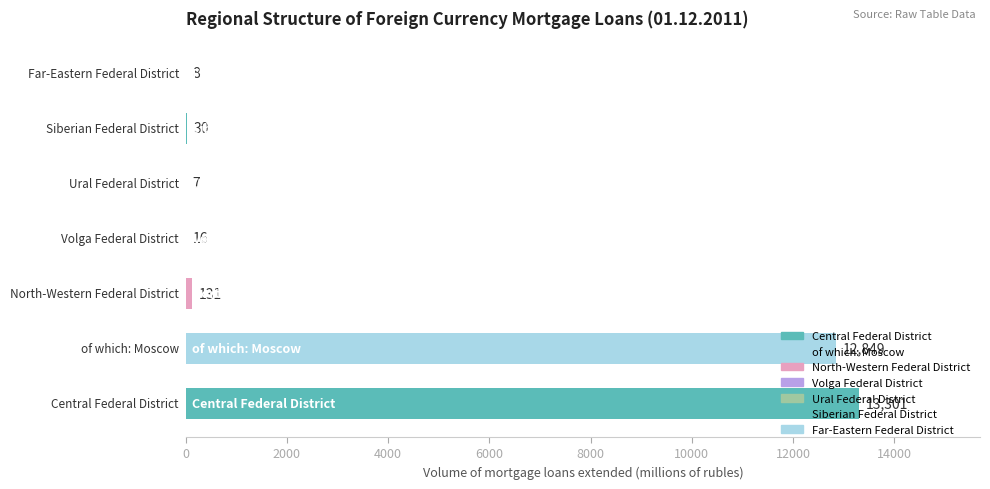

What is the greatest value displayed?

13301